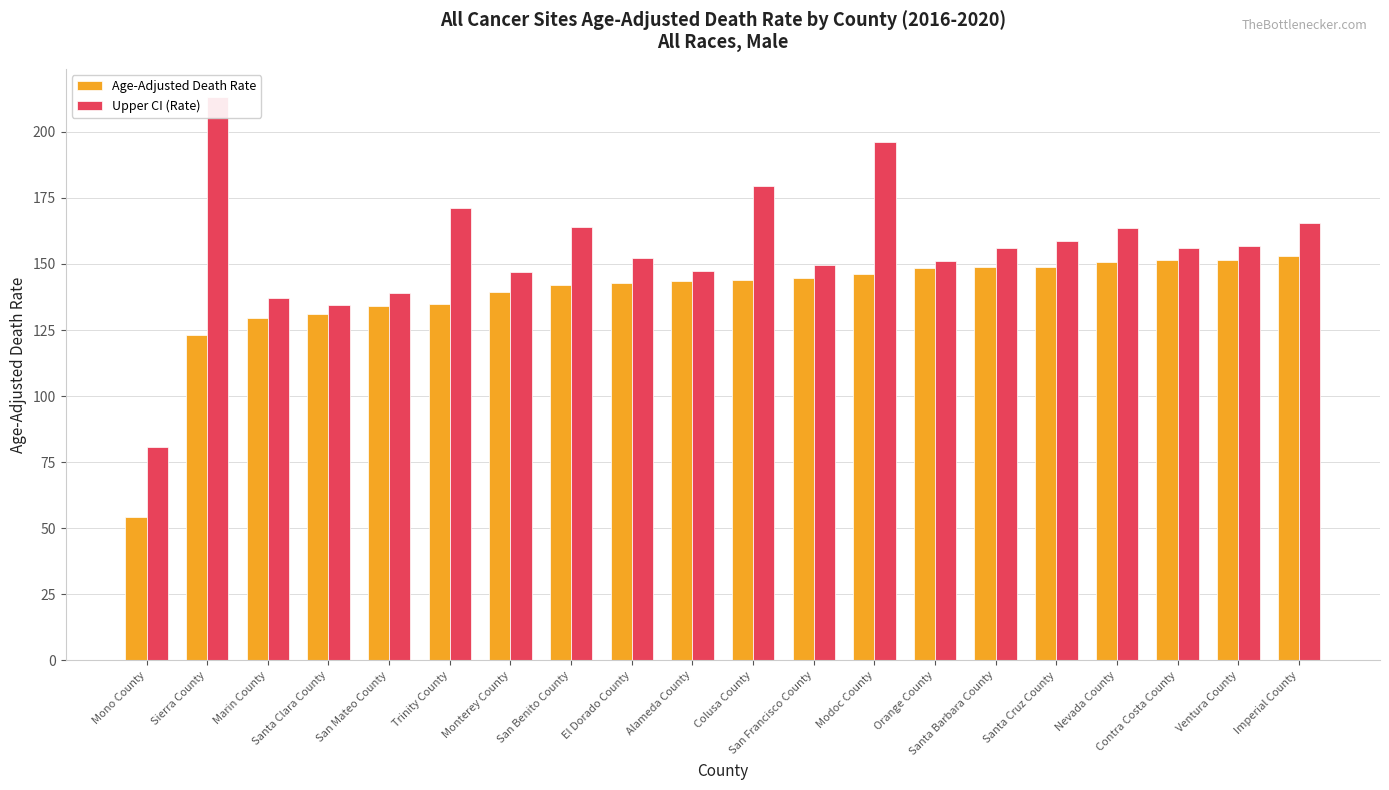

Reading left to right, what are all the values shown in this chart?

Age-Adjusted Death Rate: 54.2	123.3	129.4	131.1	134.0	135.0	139.4	142.0	142.8	143.5	144.1	144.8	146.3	148.6	148.9	149.0	150.7	151.4	151.6	153.1
Upper CI (Rate): 80.8	213.2	137.1	134.4	139.1	171.1	146.9	163.9	152.4	147.4	179.6	149.7	196.2	151.3	156.1	158.6	163.6	155.9	156.8	165.6